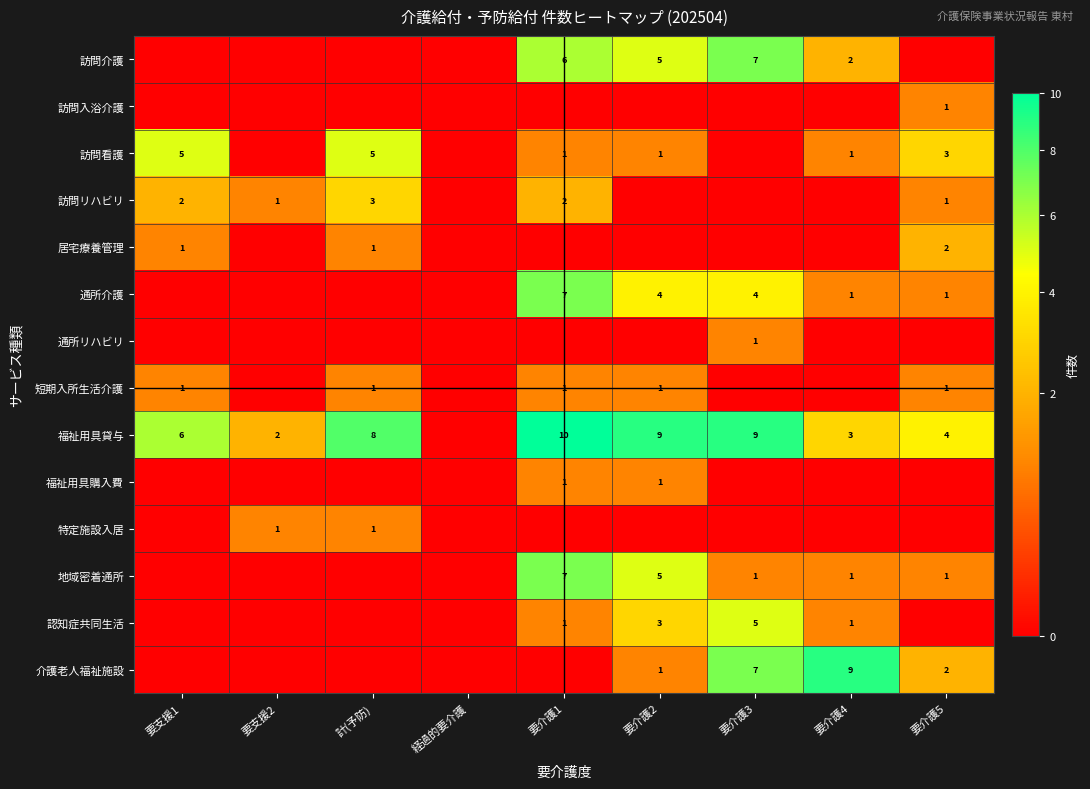

The 介護老人福祉施設 series shows 1 at 要介護5. True or false?

False